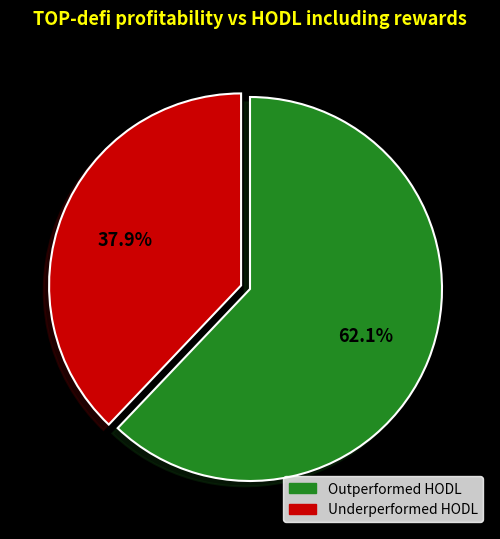

Is there any slice that represents more than half of the pie?

Yes